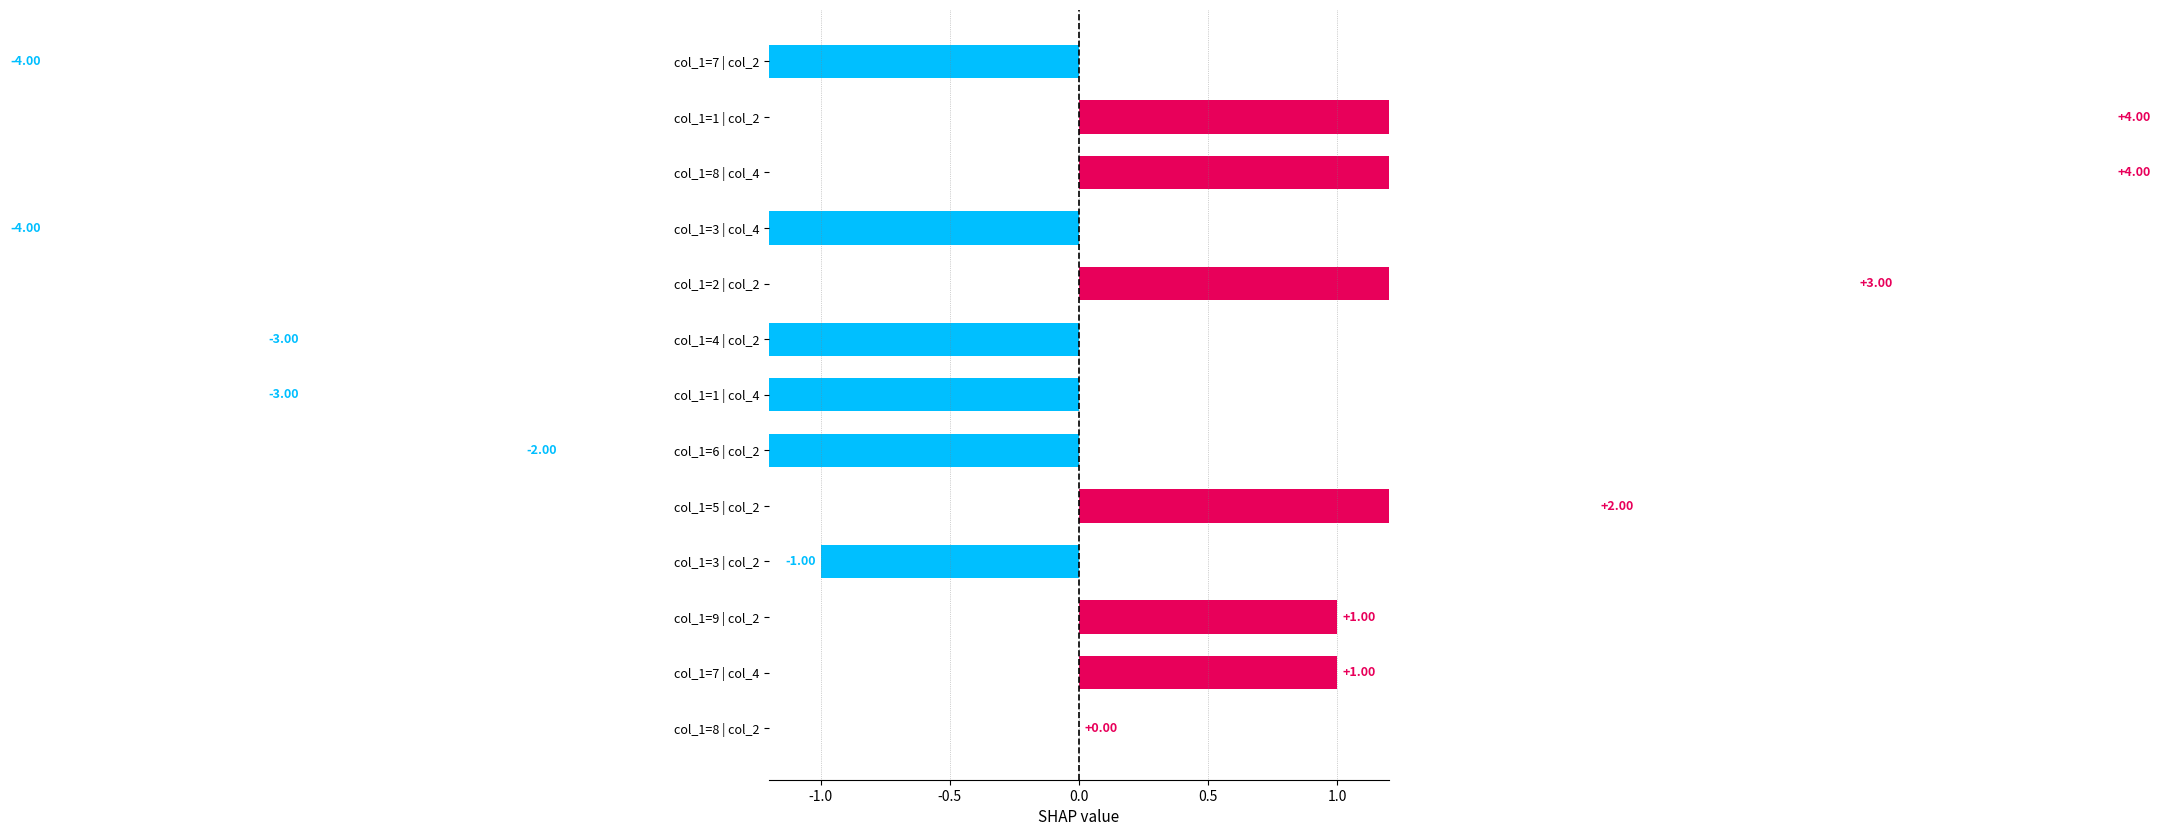

Does the chart contain any negative values?

Yes